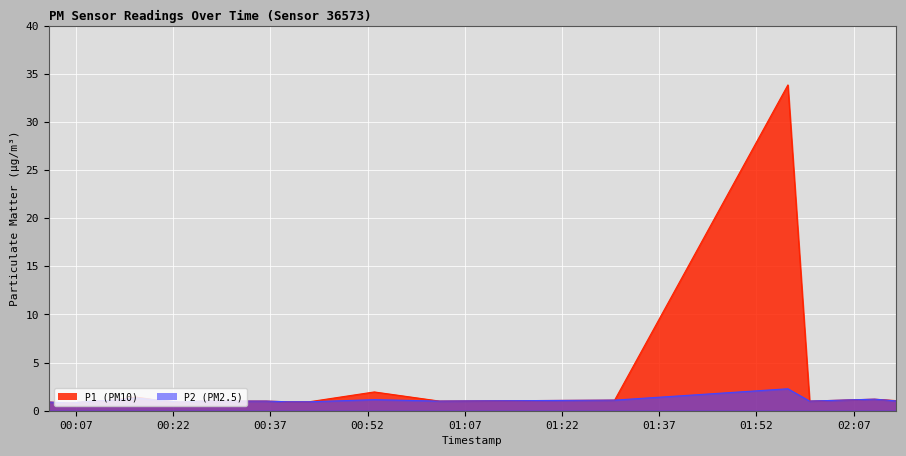

What is the maximum value shown in the chart?

33.8